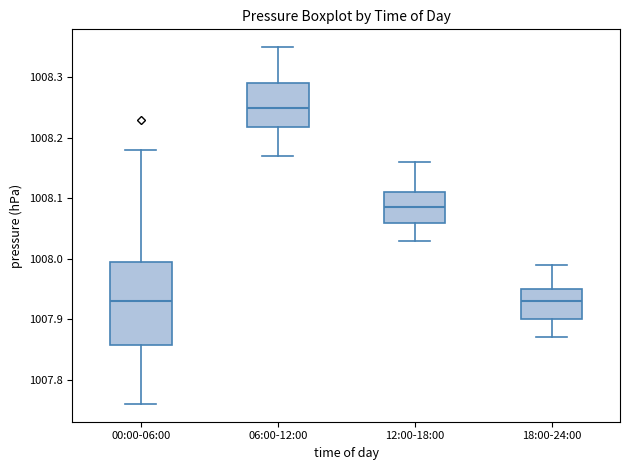

Reading left to right, transcribe this box plot: for each box, give where its median line is, the range the box spans, and where its two whiskers end, as read against the y-axis. The values are not printed on the chart, so give them approximately, as read against the axis.

00:00-06:00: median 1007.93, box 1007.86 to 1008.00, whiskers 1007.76 to 1008.18
06:00-12:00: median 1008.25, box 1008.22 to 1008.29, whiskers 1008.17 to 1008.35
12:00-18:00: median 1008.09, box 1008.06 to 1008.11, whiskers 1008.03 to 1008.16
18:00-24:00: median 1007.93, box 1007.90 to 1007.95, whiskers 1007.87 to 1007.99